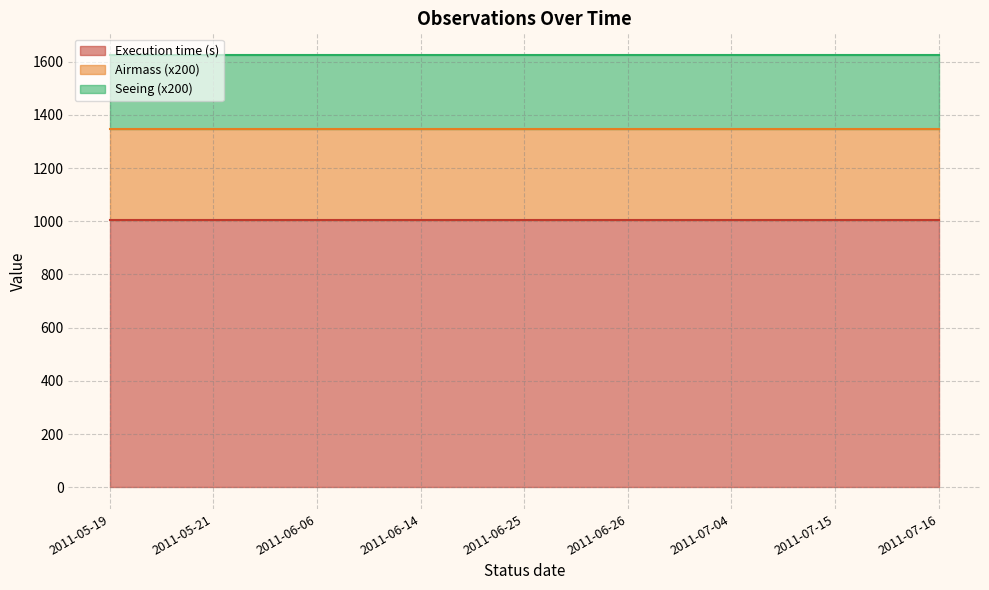

How many lines are shown in the chart?

3